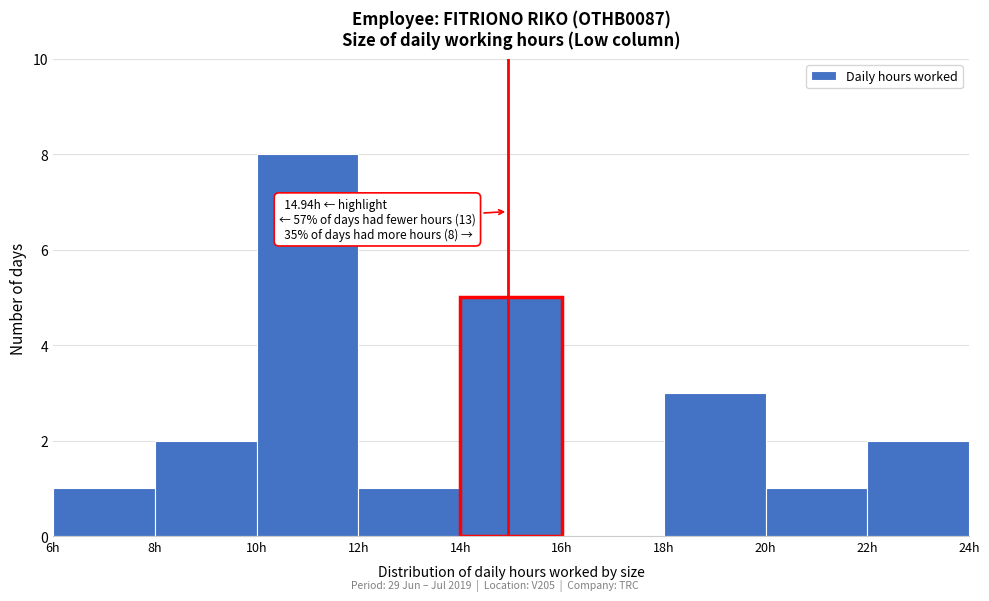

Over which range of the x-axis is the bar tallest?

10 to 12